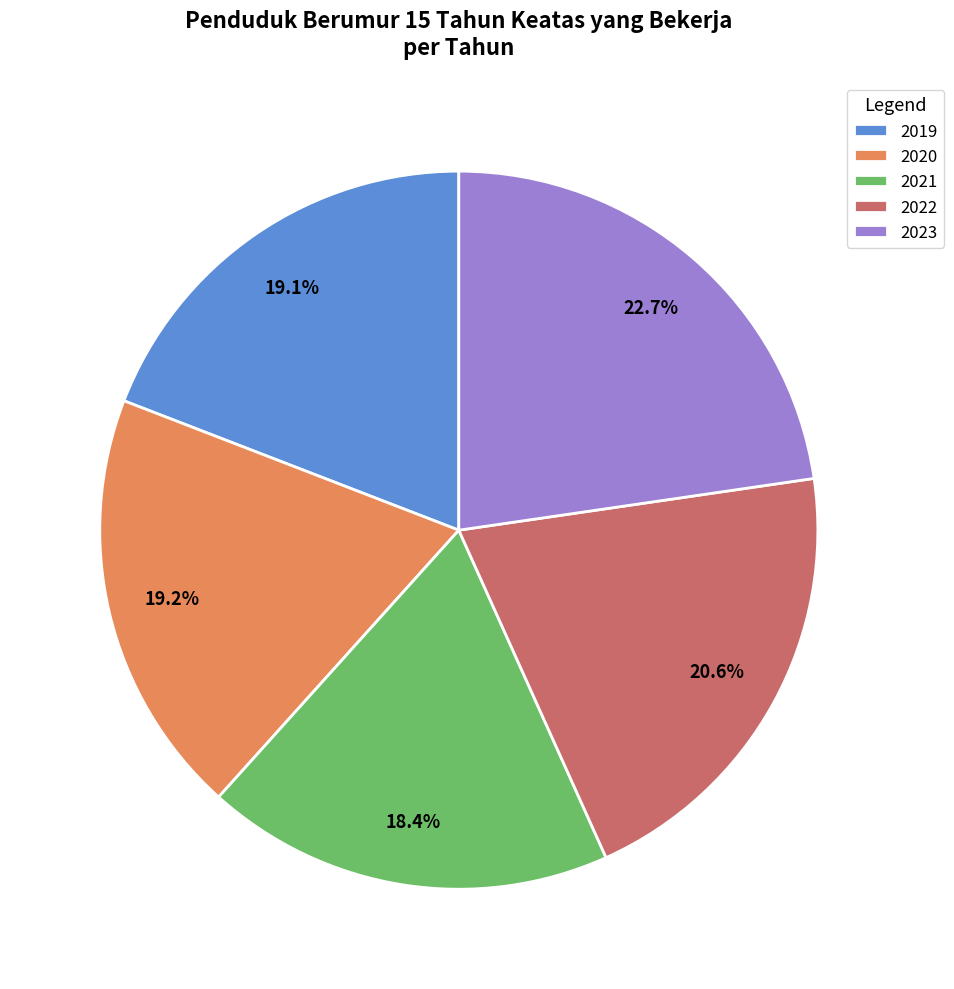

Which slice is the smallest?

2021